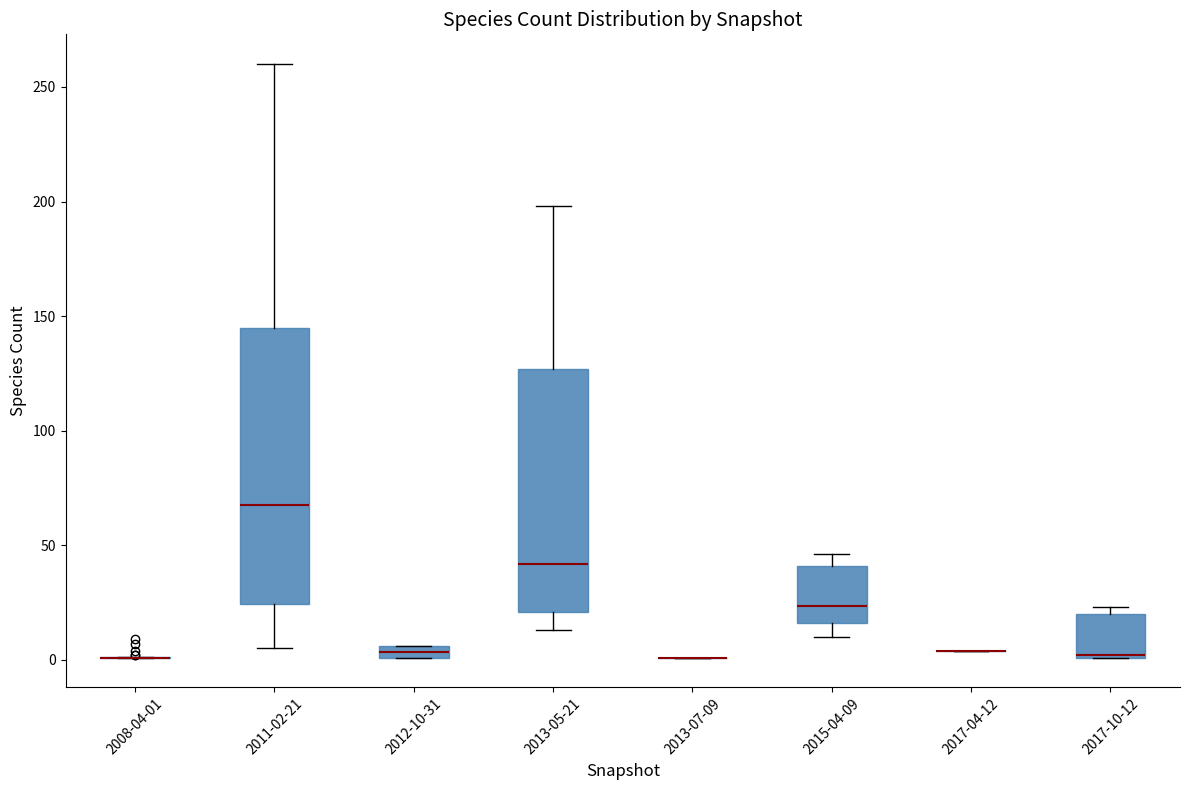

Which box is the tallest, from its lower edge to its upper edge?

2011-02-21